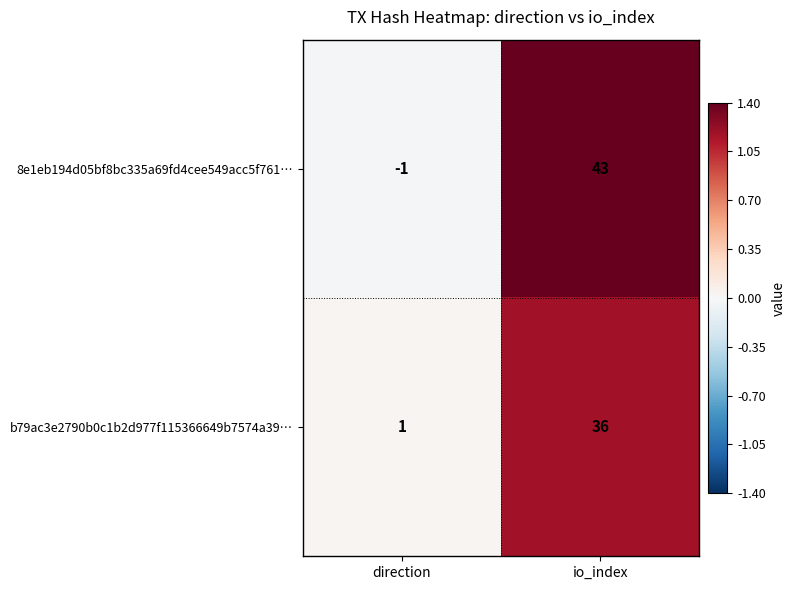

Which series has the largest total across all categories?

8e1eb194d05bf8bc335a69fd4cee549acc5f761…